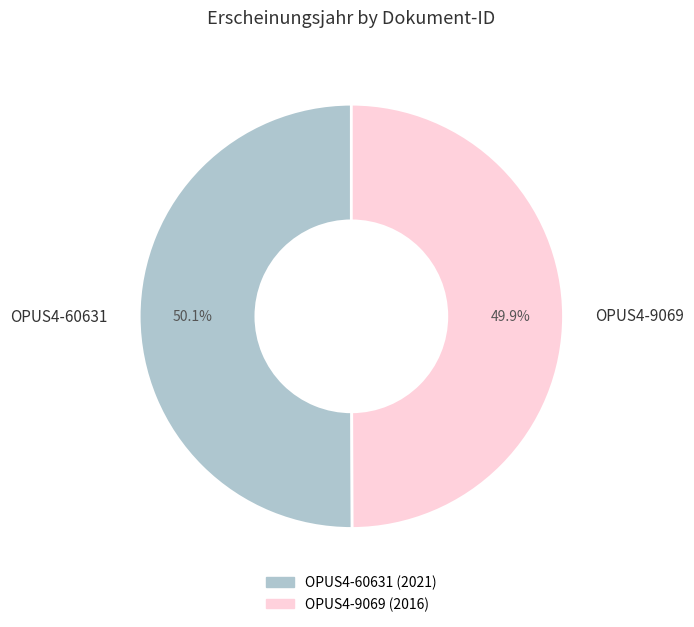

To the nearest percent, what is the combined percentage of OPUS4-60631 and OPUS4-9069?

100%